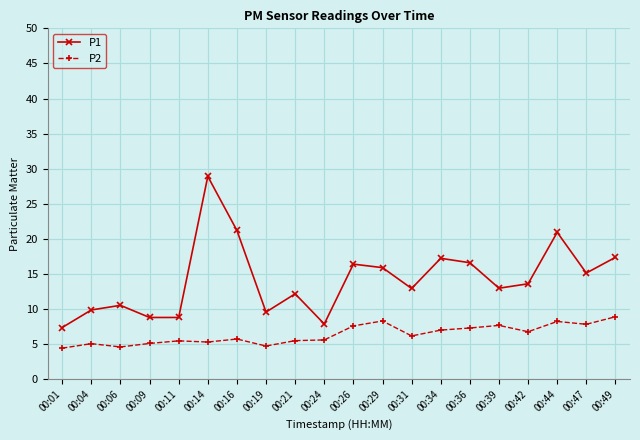

Which series has the largest total across all categories?

P1